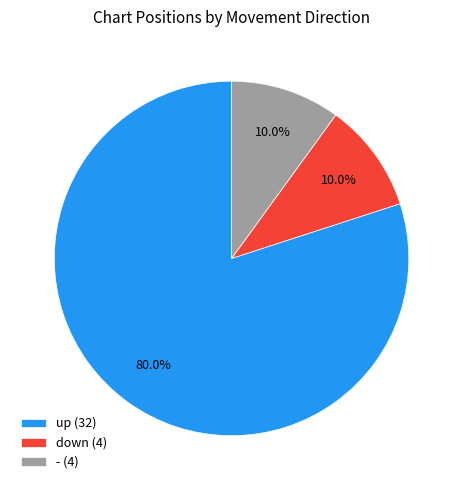

To the nearest percent, what is the combined percentage of down and -?

20%